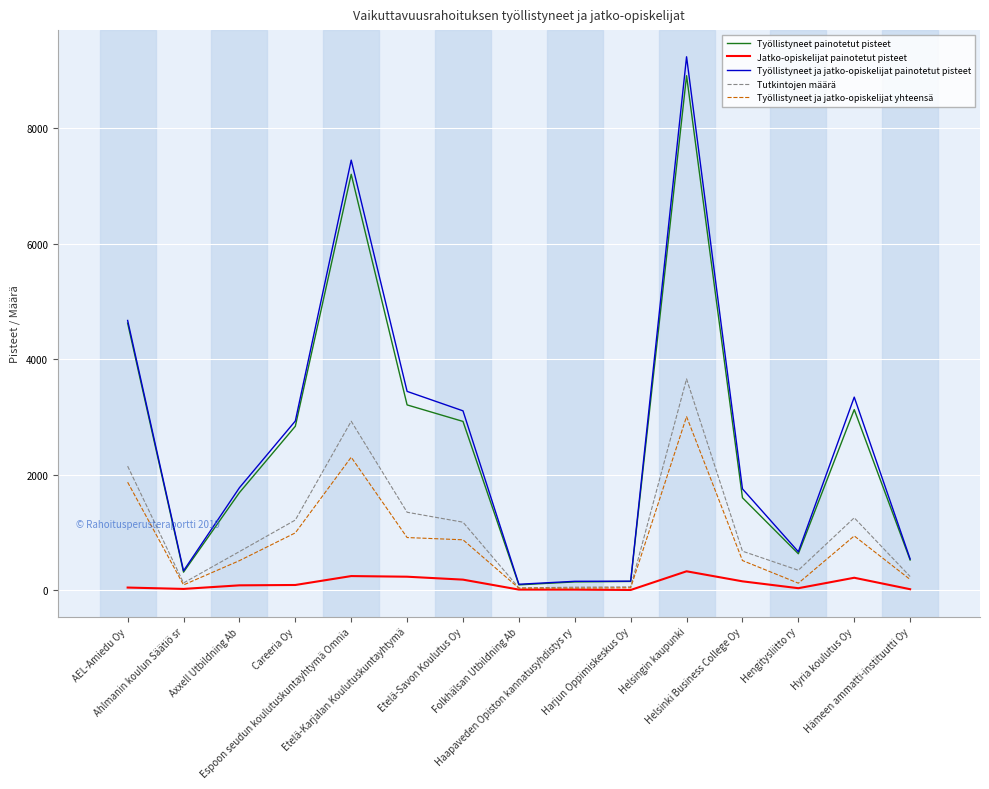

True or false: Jatko-opiskelijat painotetut pisteet has more than 1 interior local peaks.

True